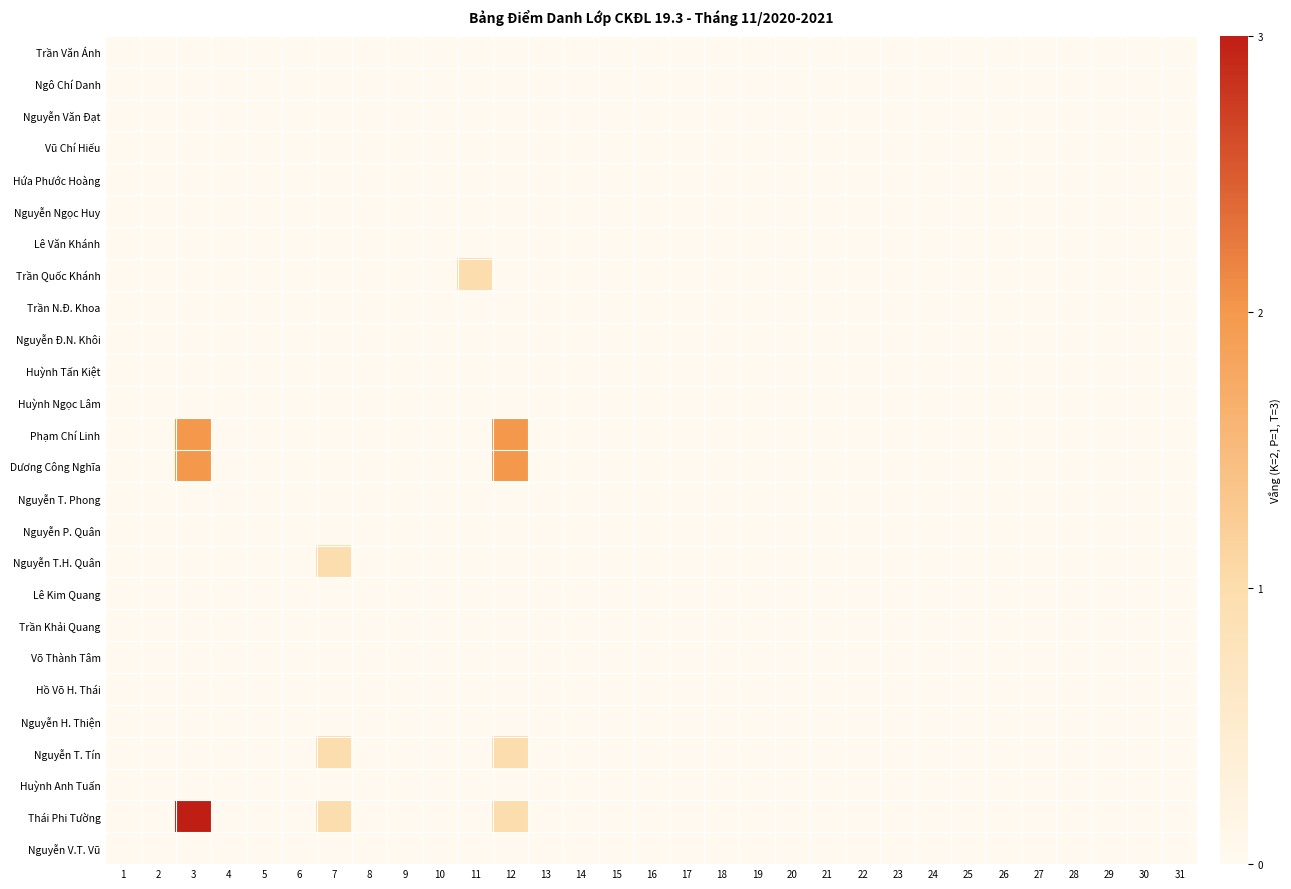

Reading left to right, extract all data points from this chart.

Trần Văn Ánh: 1=0	2=0	3=0	4=0	5=0	6=0	7=0	8=0	9=0	10=0	11=0	12=0	13=0	14=0	15=0	16=0	17=0	18=0	19=0	20=0	21=0	22=0	23=0	24=0	25=0	26=0	27=0	28=0	29=0	30=0	31=0
Ngô Chí Danh: 1=0	2=0	3=0	4=0	5=0	6=0	7=0	8=0	9=0	10=0	11=0	12=0	13=0	14=0	15=0	16=0	17=0	18=0	19=0	20=0	21=0	22=0	23=0	24=0	25=0	26=0	27=0	28=0	29=0	30=0	31=0
Nguyễn Văn Đạt: 1=0	2=0	3=0	4=0	5=0	6=0	7=0	8=0	9=0	10=0	11=0	12=0	13=0	14=0	15=0	16=0	17=0	18=0	19=0	20=0	21=0	22=0	23=0	24=0	25=0	26=0	27=0	28=0	29=0	30=0	31=0
Vũ Chí Hiếu: 1=0	2=0	3=0	4=0	5=0	6=0	7=0	8=0	9=0	10=0	11=0	12=0	13=0	14=0	15=0	16=0	17=0	18=0	19=0	20=0	21=0	22=0	23=0	24=0	25=0	26=0	27=0	28=0	29=0	30=0	31=0
Hứa Phước Hoàng: 1=0	2=0	3=0	4=0	5=0	6=0	7=0	8=0	9=0	10=0	11=0	12=0	13=0	14=0	15=0	16=0	17=0	18=0	19=0	20=0	21=0	22=0	23=0	24=0	25=0	26=0	27=0	28=0	29=0	30=0	31=0
Nguyễn Ngọc Huy: 1=0	2=0	3=0	4=0	5=0	6=0	7=0	8=0	9=0	10=0	11=0	12=0	13=0	14=0	15=0	16=0	17=0	18=0	19=0	20=0	21=0	22=0	23=0	24=0	25=0	26=0	27=0	28=0	29=0	30=0	31=0
Lê Văn Khánh: 1=0	2=0	3=0	4=0	5=0	6=0	7=0	8=0	9=0	10=0	11=0	12=0	13=0	14=0	15=0	16=0	17=0	18=0	19=0	20=0	21=0	22=0	23=0	24=0	25=0	26=0	27=0	28=0	29=0	30=0	31=0
Trần Quốc Khánh: 1=0	2=0	3=0	4=0	5=0	6=0	7=0	8=0	9=0	10=0	11=1	12=0	13=0	14=0	15=0	16=0	17=0	18=0	19=0	20=0	21=0	22=0	23=0	24=0	25=0	26=0	27=0	28=0	29=0	30=0	31=0
Trần N.Đ. Khoa: 1=0	2=0	3=0	4=0	5=0	6=0	7=0	8=0	9=0	10=0	11=0	12=0	13=0	14=0	15=0	16=0	17=0	18=0	19=0	20=0	21=0	22=0	23=0	24=0	25=0	26=0	27=0	28=0	29=0	30=0	31=0
Nguyễn Đ.N. Khôi: 1=0	2=0	3=0	4=0	5=0	6=0	7=0	8=0	9=0	10=0	11=0	12=0	13=0	14=0	15=0	16=0	17=0	18=0	19=0	20=0	21=0	22=0	23=0	24=0	25=0	26=0	27=0	28=0	29=0	30=0	31=0
Huỳnh Tấn Kiệt: 1=0	2=0	3=0	4=0	5=0	6=0	7=0	8=0	9=0	10=0	11=0	12=0	13=0	14=0	15=0	16=0	17=0	18=0	19=0	20=0	21=0	22=0	23=0	24=0	25=0	26=0	27=0	28=0	29=0	30=0	31=0
Huỳnh Ngọc Lâm: 1=0	2=0	3=0	4=0	5=0	6=0	7=0	8=0	9=0	10=0	11=0	12=0	13=0	14=0	15=0	16=0	17=0	18=0	19=0	20=0	21=0	22=0	23=0	24=0	25=0	26=0	27=0	28=0	29=0	30=0	31=0
Phạm Chí Linh: 1=0	2=0	3=2	4=0	5=0	6=0	7=0	8=0	9=0	10=0	11=0	12=2	13=0	14=0	15=0	16=0	17=0	18=0	19=0	20=0	21=0	22=0	23=0	24=0	25=0	26=0	27=0	28=0	29=0	30=0	31=0
Dương Công Nghĩa: 1=0	2=0	3=2	4=0	5=0	6=0	7=0	8=0	9=0	10=0	11=0	12=2	13=0	14=0	15=0	16=0	17=0	18=0	19=0	20=0	21=0	22=0	23=0	24=0	25=0	26=0	27=0	28=0	29=0	30=0	31=0
Nguyễn T. Phong: 1=0	2=0	3=0	4=0	5=0	6=0	7=0	8=0	9=0	10=0	11=0	12=0	13=0	14=0	15=0	16=0	17=0	18=0	19=0	20=0	21=0	22=0	23=0	24=0	25=0	26=0	27=0	28=0	29=0	30=0	31=0
Nguyễn P. Quân: 1=0	2=0	3=0	4=0	5=0	6=0	7=0	8=0	9=0	10=0	11=0	12=0	13=0	14=0	15=0	16=0	17=0	18=0	19=0	20=0	21=0	22=0	23=0	24=0	25=0	26=0	27=0	28=0	29=0	30=0	31=0
Nguyễn T.H. Quân: 1=0	2=0	3=0	4=0	5=0	6=0	7=1	8=0	9=0	10=0	11=0	12=0	13=0	14=0	15=0	16=0	17=0	18=0	19=0	20=0	21=0	22=0	23=0	24=0	25=0	26=0	27=0	28=0	29=0	30=0	31=0
Lê Kim Quang: 1=0	2=0	3=0	4=0	5=0	6=0	7=0	8=0	9=0	10=0	11=0	12=0	13=0	14=0	15=0	16=0	17=0	18=0	19=0	20=0	21=0	22=0	23=0	24=0	25=0	26=0	27=0	28=0	29=0	30=0	31=0
Trần Khải Quang: 1=0	2=0	3=0	4=0	5=0	6=0	7=0	8=0	9=0	10=0	11=0	12=0	13=0	14=0	15=0	16=0	17=0	18=0	19=0	20=0	21=0	22=0	23=0	24=0	25=0	26=0	27=0	28=0	29=0	30=0	31=0
Võ Thành Tâm: 1=0	2=0	3=0	4=0	5=0	6=0	7=0	8=0	9=0	10=0	11=0	12=0	13=0	14=0	15=0	16=0	17=0	18=0	19=0	20=0	21=0	22=0	23=0	24=0	25=0	26=0	27=0	28=0	29=0	30=0	31=0
Hồ Võ H. Thái: 1=0	2=0	3=0	4=0	5=0	6=0	7=0	8=0	9=0	10=0	11=0	12=0	13=0	14=0	15=0	16=0	17=0	18=0	19=0	20=0	21=0	22=0	23=0	24=0	25=0	26=0	27=0	28=0	29=0	30=0	31=0
Nguyễn H. Thiện: 1=0	2=0	3=0	4=0	5=0	6=0	7=0	8=0	9=0	10=0	11=0	12=0	13=0	14=0	15=0	16=0	17=0	18=0	19=0	20=0	21=0	22=0	23=0	24=0	25=0	26=0	27=0	28=0	29=0	30=0	31=0
Nguyễn T. Tín: 1=0	2=0	3=0	4=0	5=0	6=0	7=1	8=0	9=0	10=0	11=0	12=1	13=0	14=0	15=0	16=0	17=0	18=0	19=0	20=0	21=0	22=0	23=0	24=0	25=0	26=0	27=0	28=0	29=0	30=0	31=0
Huỳnh Anh Tuấn: 1=0	2=0	3=0	4=0	5=0	6=0	7=0	8=0	9=0	10=0	11=0	12=0	13=0	14=0	15=0	16=0	17=0	18=0	19=0	20=0	21=0	22=0	23=0	24=0	25=0	26=0	27=0	28=0	29=0	30=0	31=0
Thái Phi Tường: 1=0	2=0	3=3	4=0	5=0	6=0	7=1	8=0	9=0	10=0	11=0	12=1	13=0	14=0	15=0	16=0	17=0	18=0	19=0	20=0	21=0	22=0	23=0	24=0	25=0	26=0	27=0	28=0	29=0	30=0	31=0
Nguyễn V.T. Vũ: 1=0	2=0	3=0	4=0	5=0	6=0	7=0	8=0	9=0	10=0	11=0	12=0	13=0	14=0	15=0	16=0	17=0	18=0	19=0	20=0	21=0	22=0	23=0	24=0	25=0	26=0	27=0	28=0	29=0	30=0	31=0